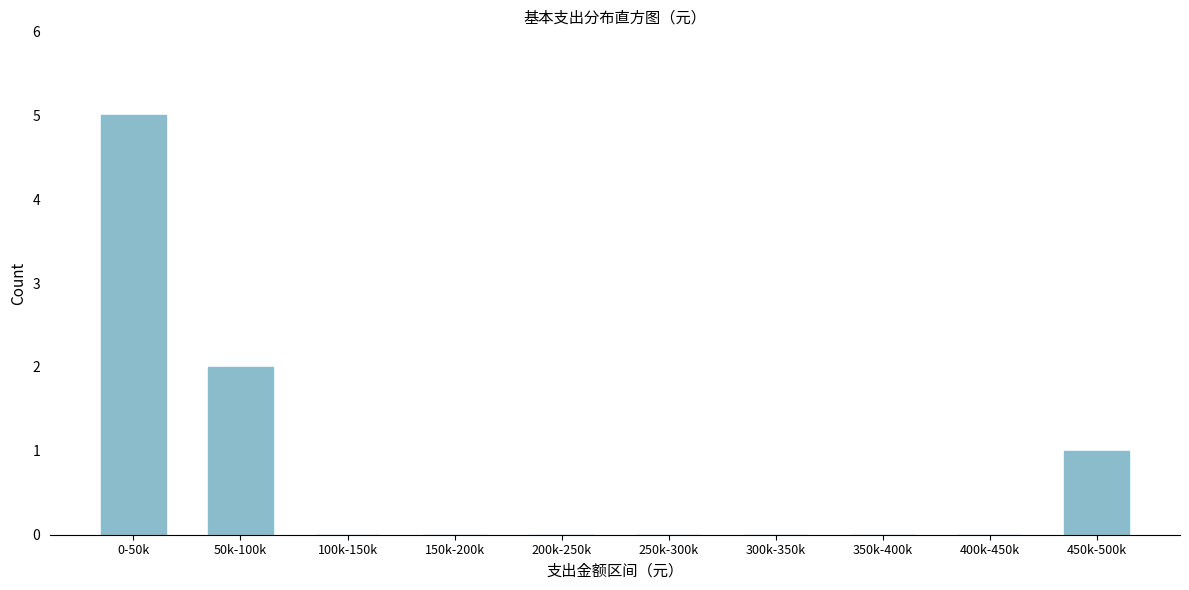

Reading right to left, transcribe all the data shown in this chart.

450k-500k=1	400k-450k=0	350k-400k=0	300k-350k=0	250k-300k=0	200k-250k=0	150k-200k=0	100k-150k=0	50k-100k=2	0-50k=5